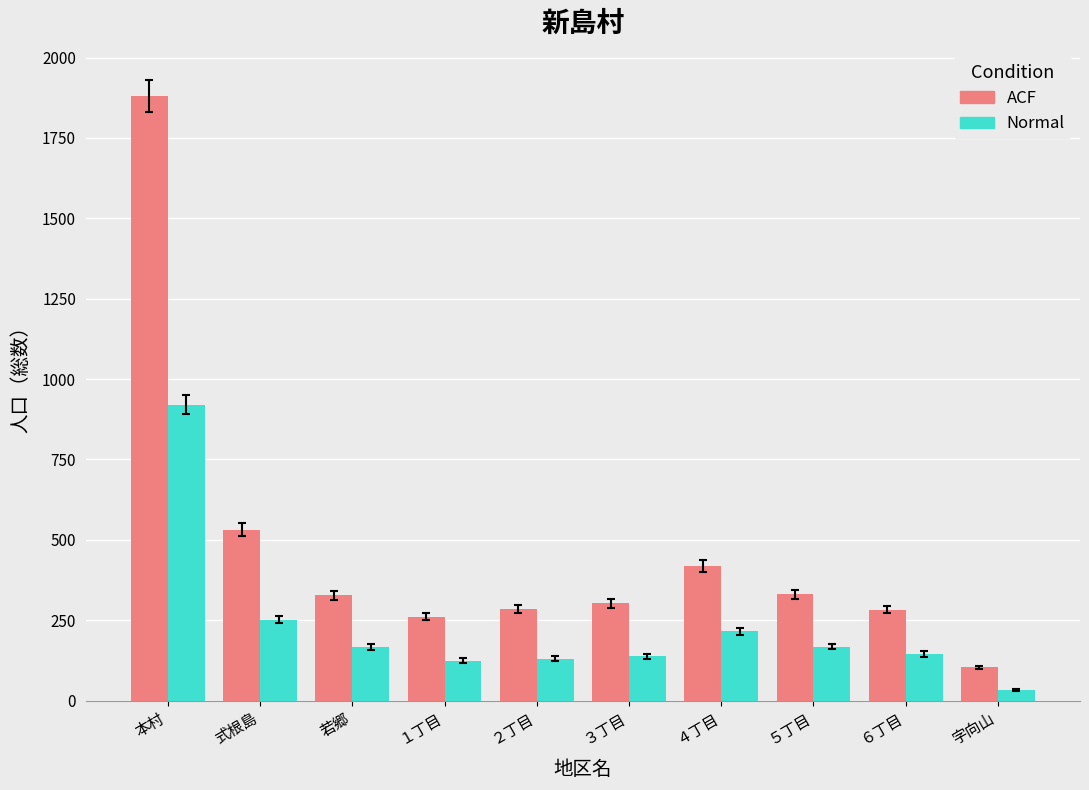

The Normal series shows 252 at 式根島. True or false?

True